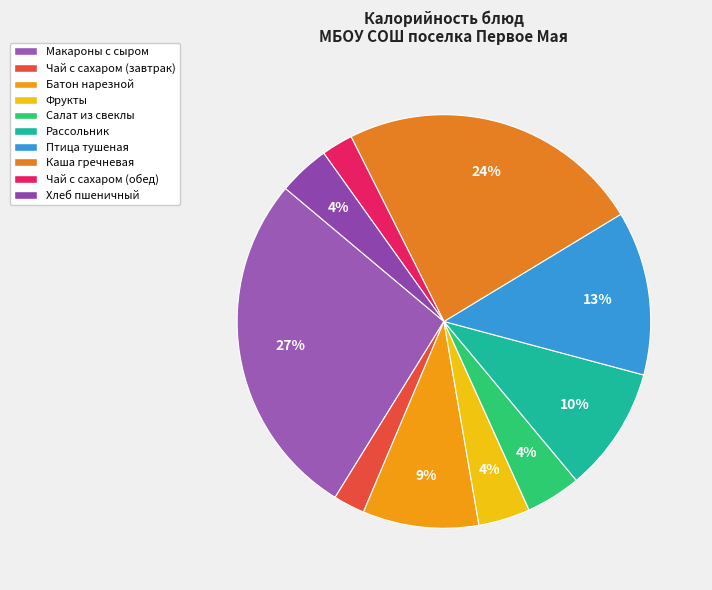

Does Чай с сахаром (обед) account for over 50% of the chart?

No